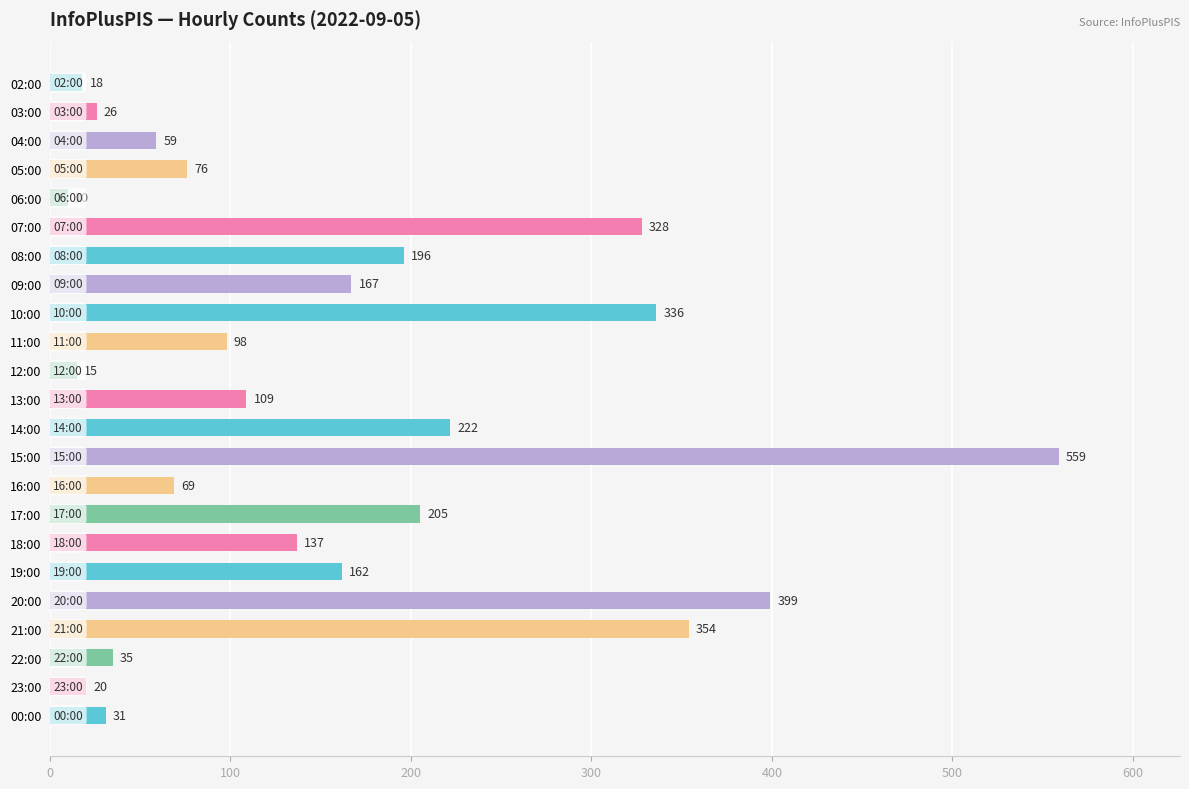

What is the ratio of the value at 19:00 to the value at 02:00?

9.0